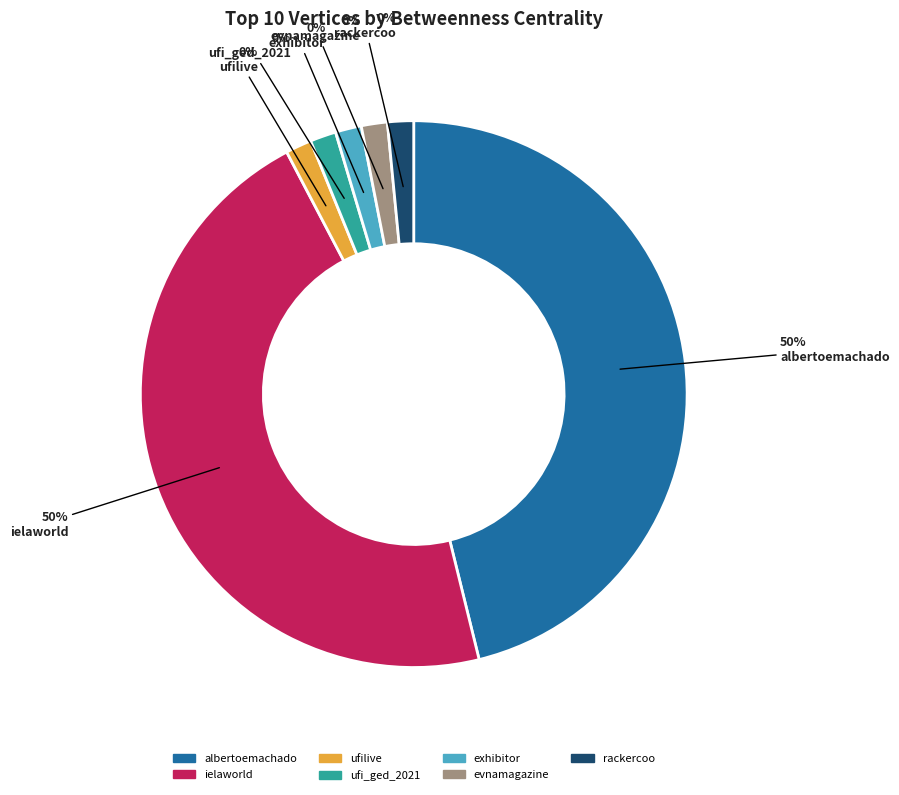

Which slice is the smallest?

ufilive